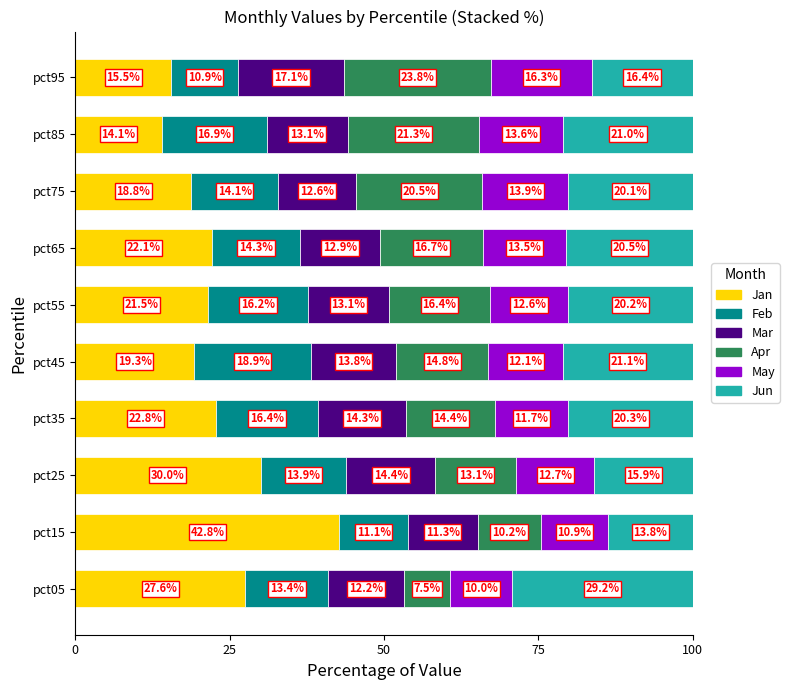

Count the number of data series in this chart.

6